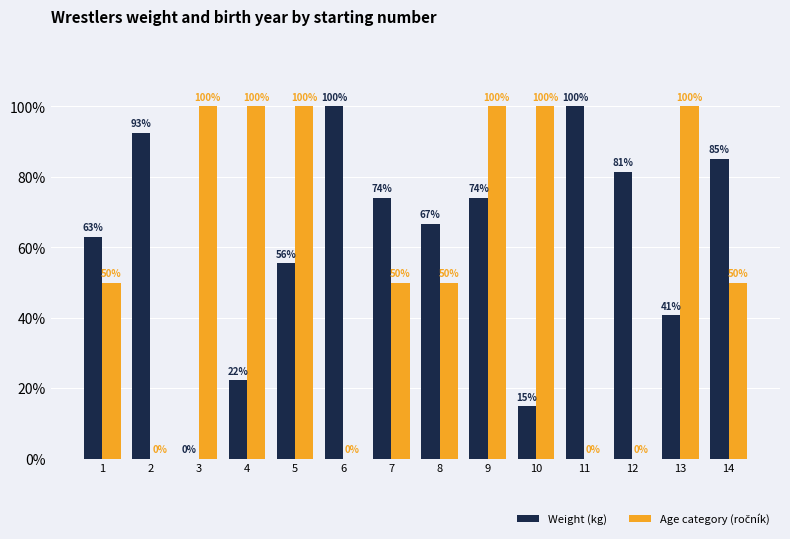

At which label is Weight (kg) closest to 50?

5